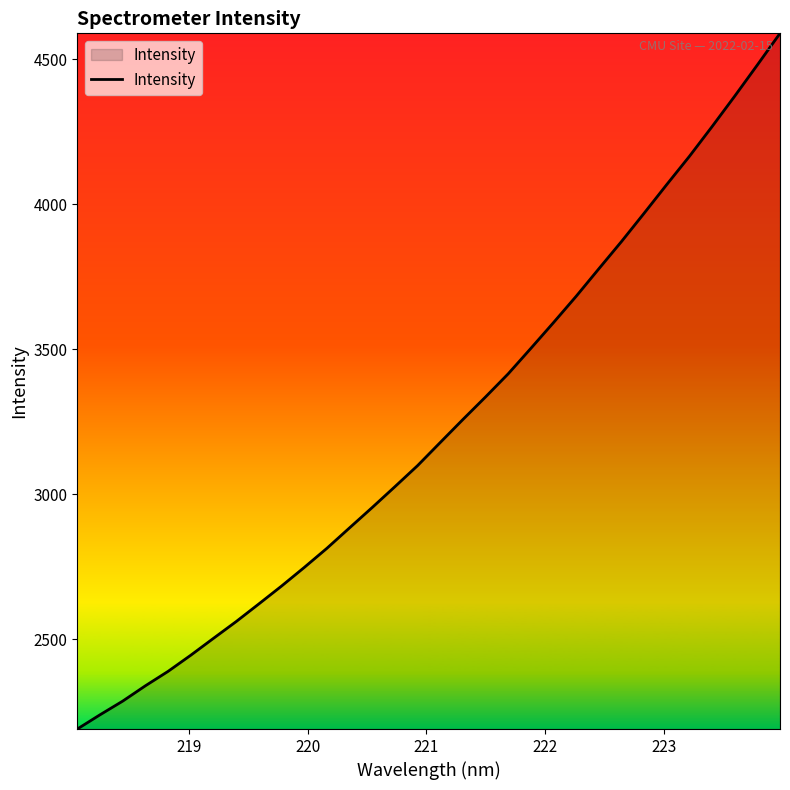

What is the smallest value displayed?

2189.8